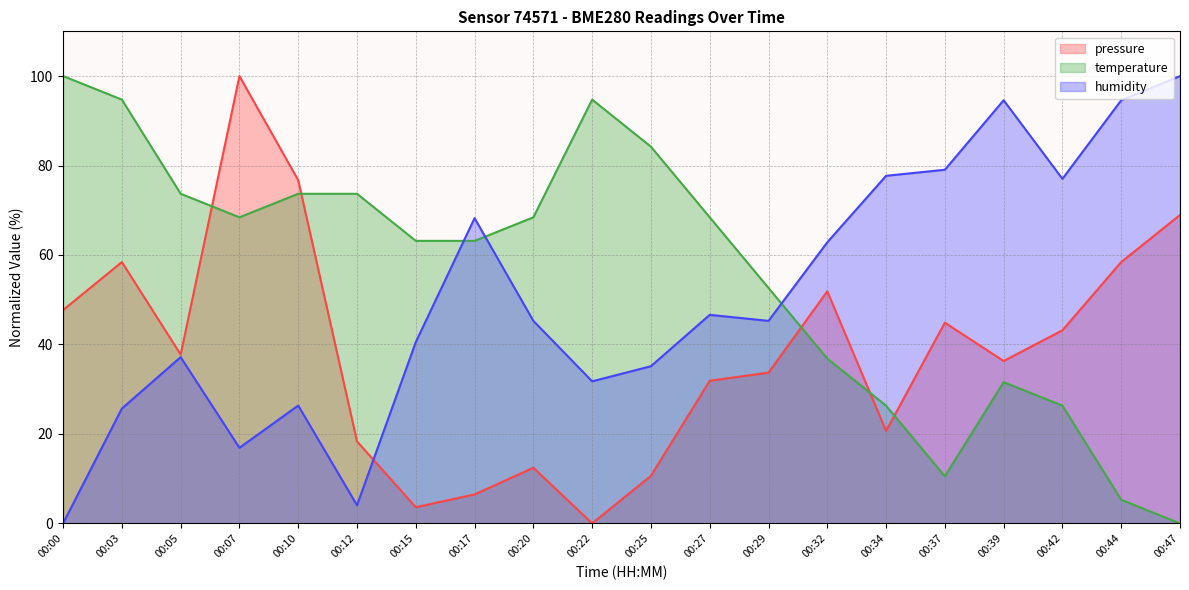

Read the pressure value at 00:00.

47.7